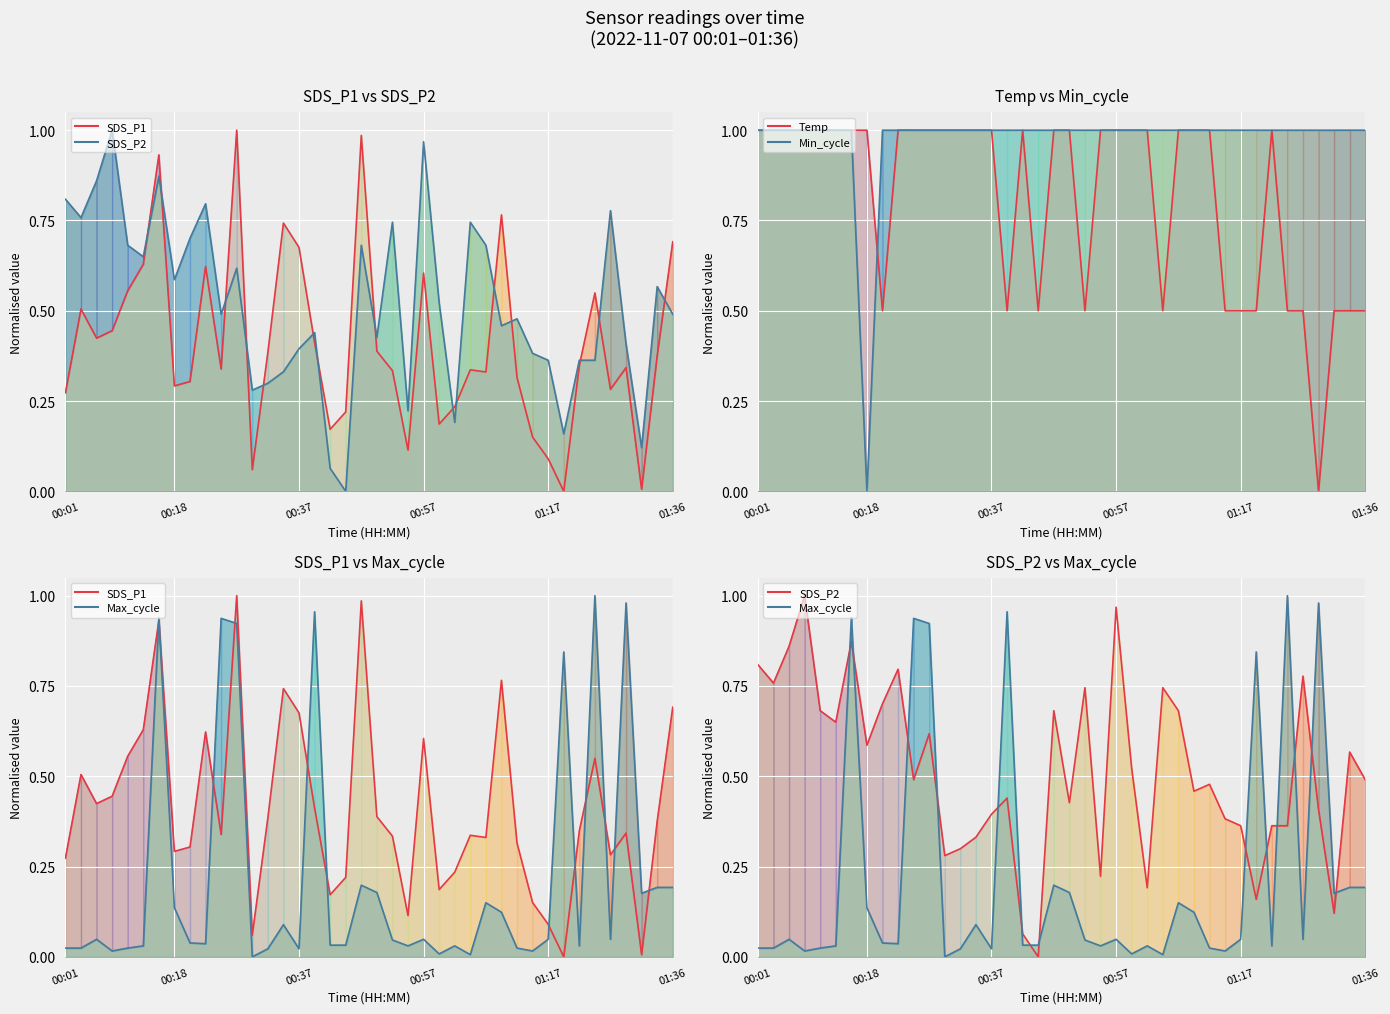

After their last crossing, which series has the higher values: Temp line or SDS_P2 line?

Temp line